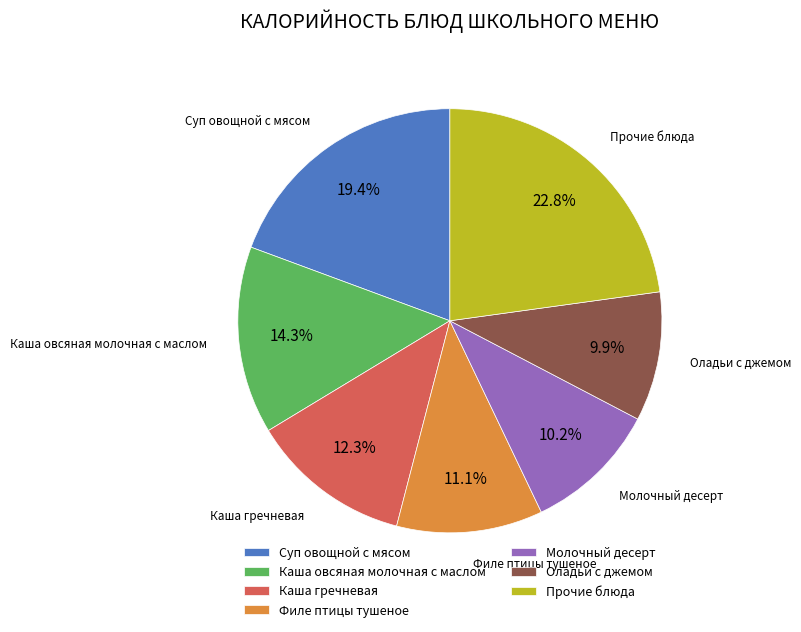

What portion of the pie excludes Каша овсяная молочная с маслом?

85.7%